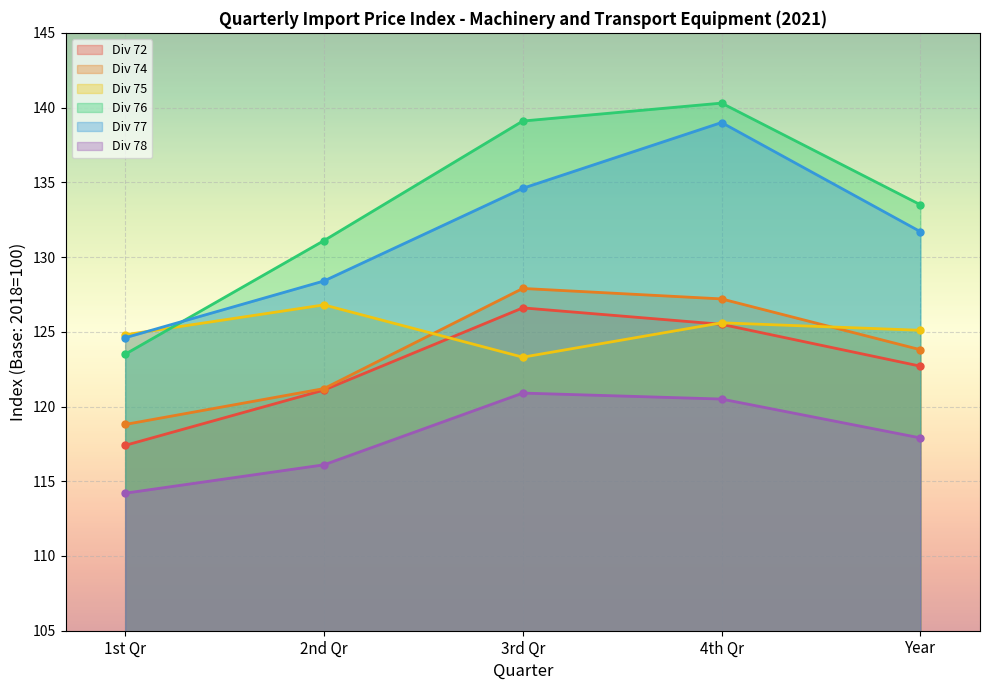

Which series has the largest total across all categories?

Div 76